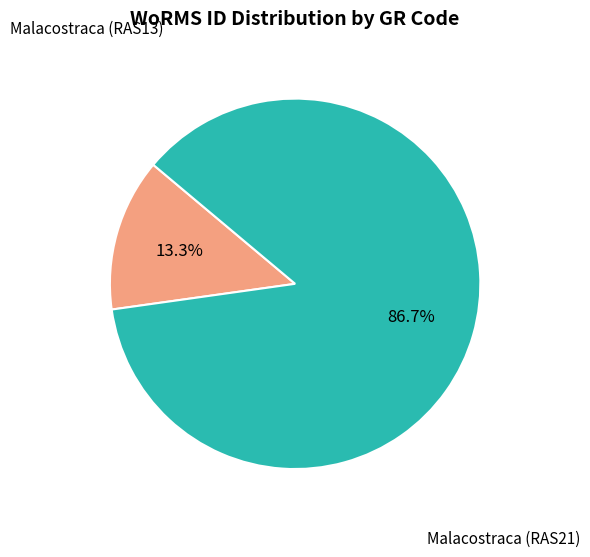

Does any single category account for the majority?

Yes